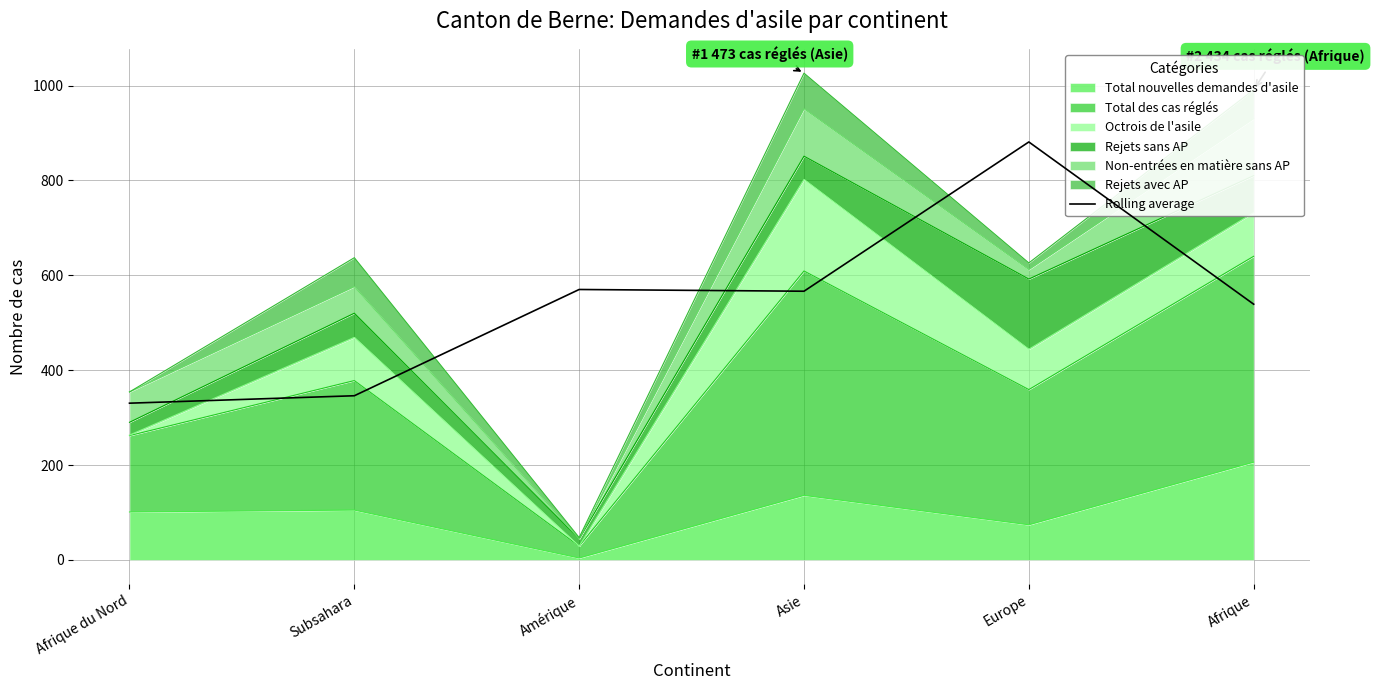

Where is the first local minimum?

Asie